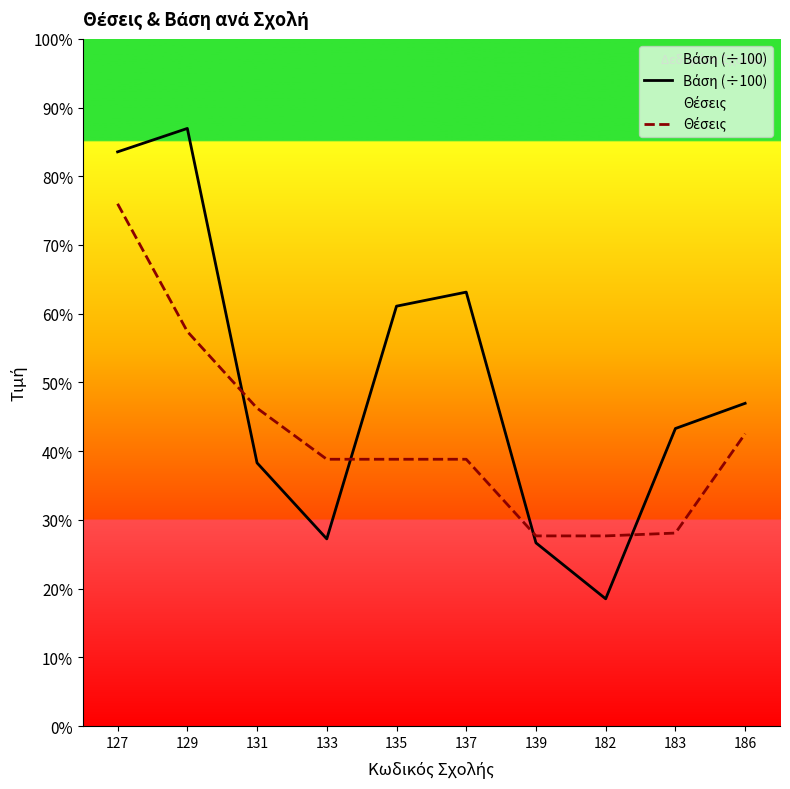

True or false: Θέσεις has a value of 26.3 at 183.

False